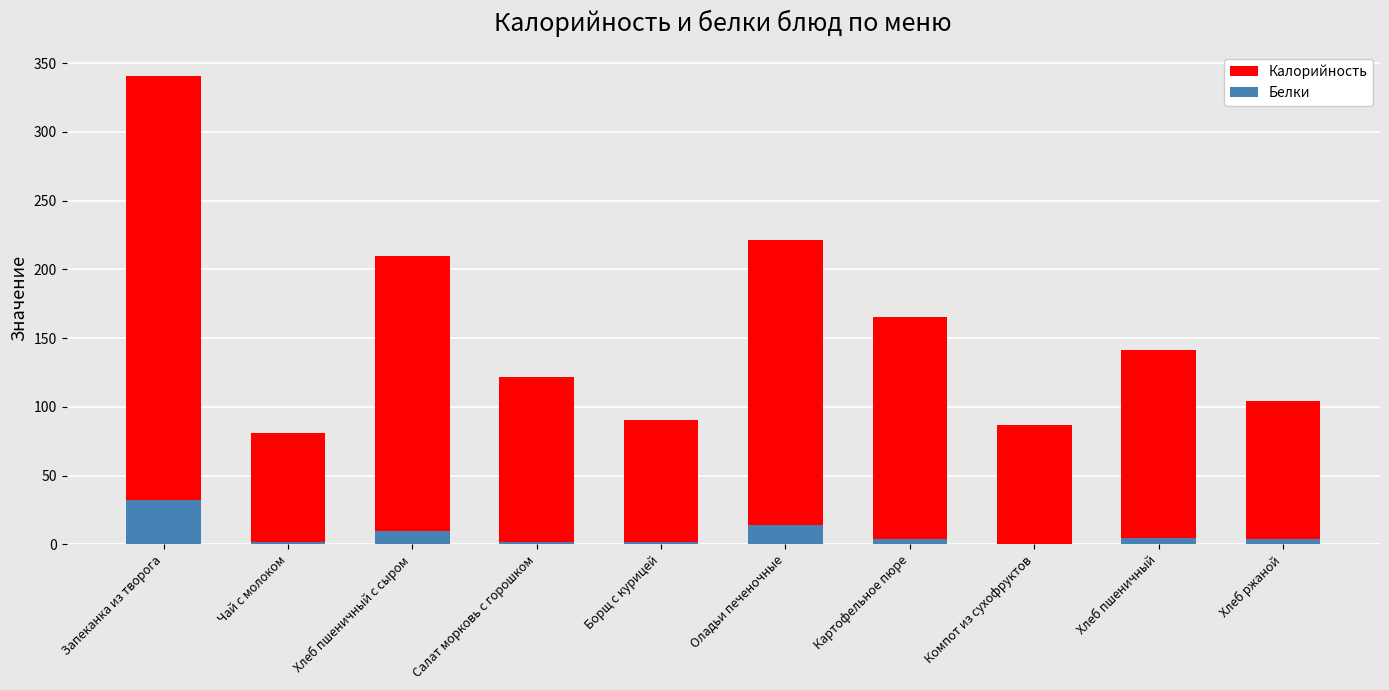

Which series changed the most between Хлеб пшеничный and Хлеб ржаной?

Калорийность